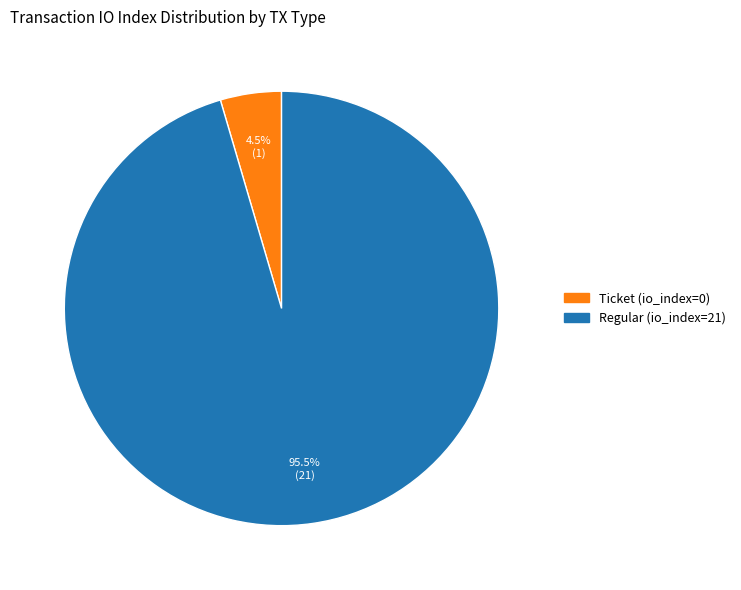

Combined, what portion of the pie is Regular (io_index=21) and Ticket (io_index=0)?

100.0%